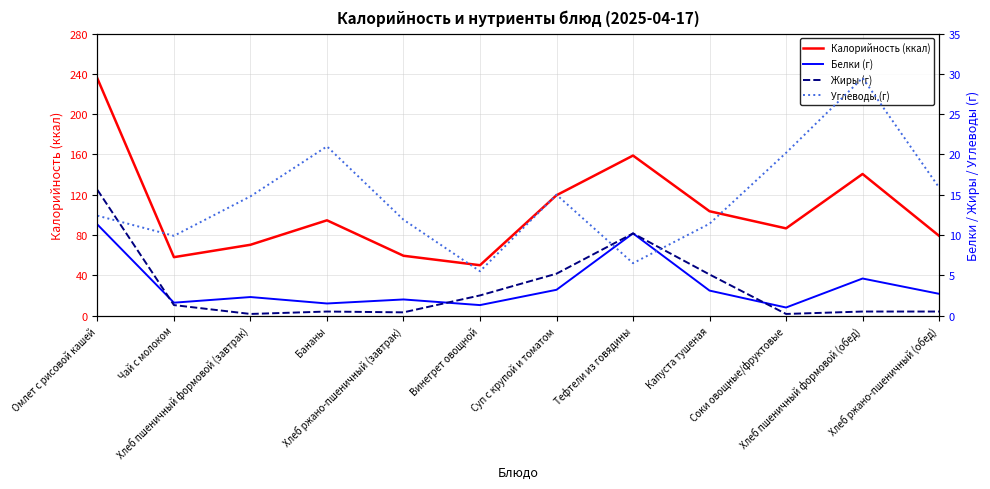

Is the value of Калорийность (ккал) at Соки овощные/фруктовые greater than the value of Жиры (г) at Капуста тушеная?

Yes